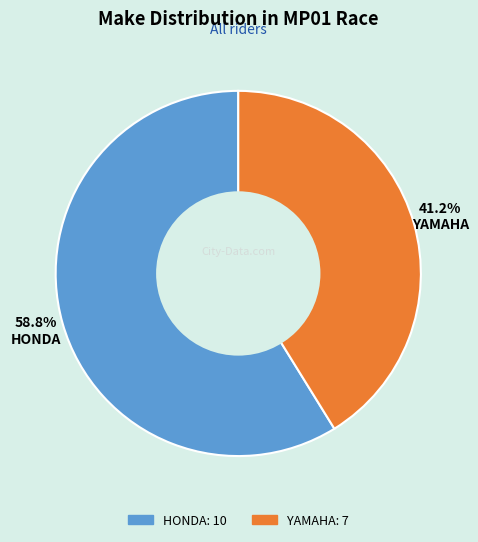

What is the smallest slice in the pie chart?

YAMAHA